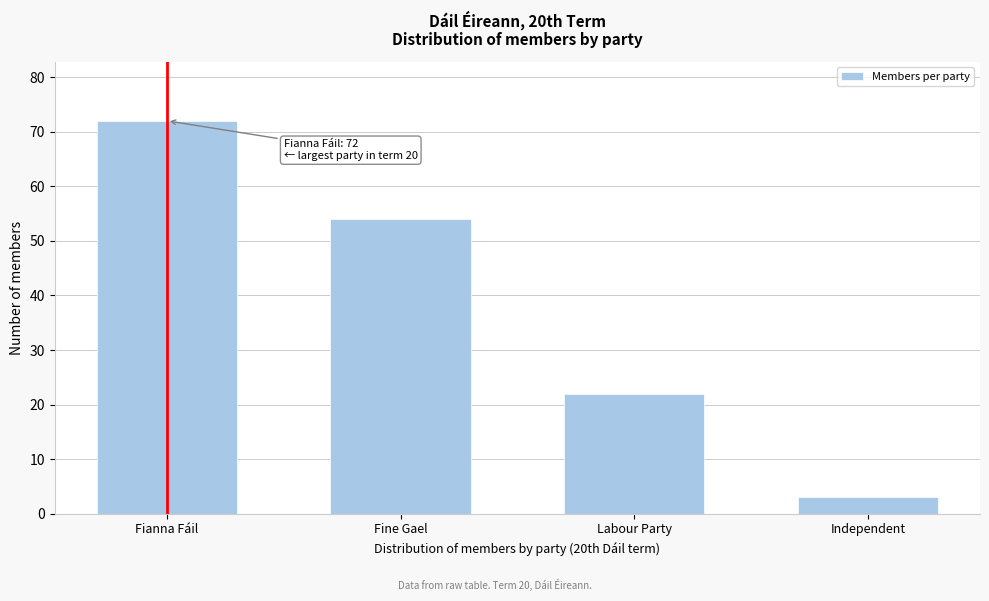

Reading left to right, transcribe all the data shown in this chart.

72	54	22	3